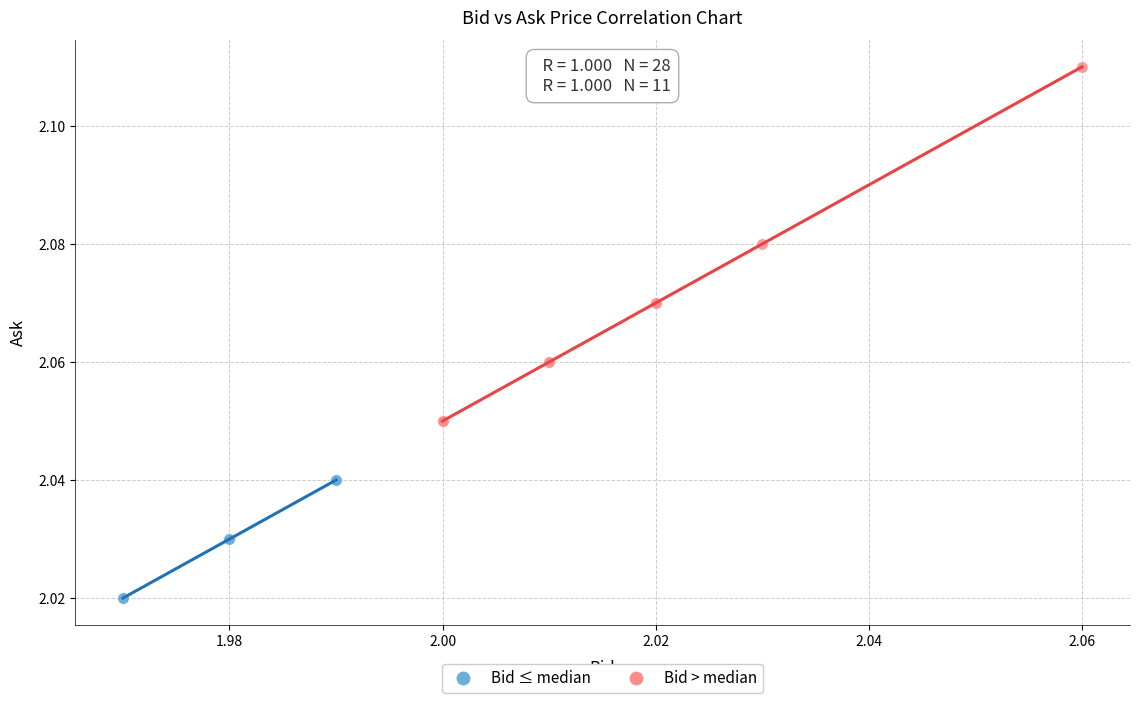

Which series reaches the maximum Y coordinate?

Bid > median